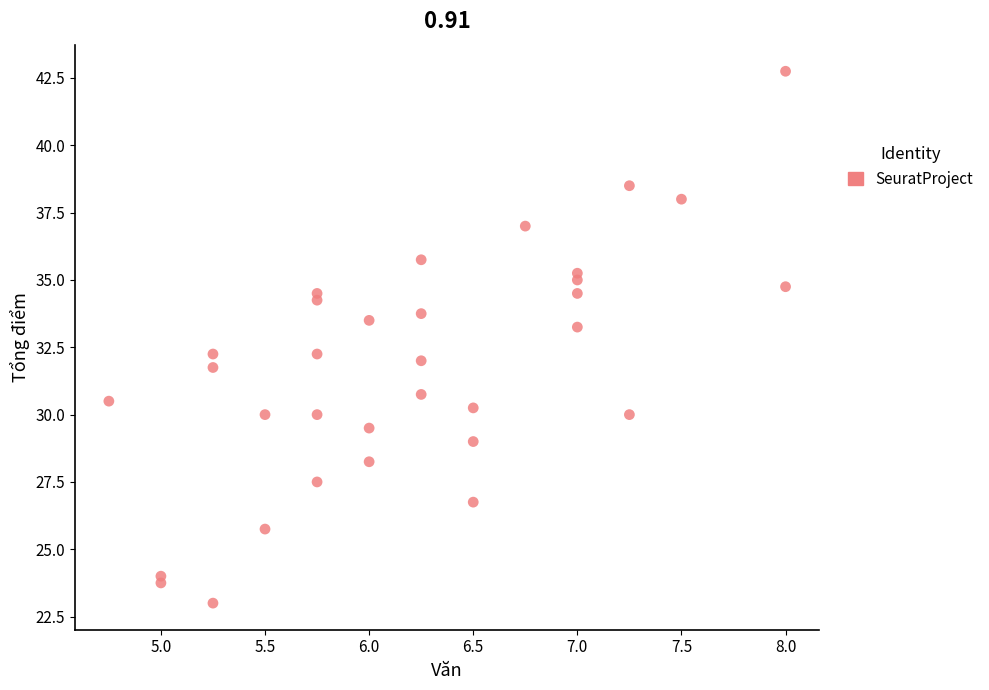

What is the range of X values (max minus min)?

3.2